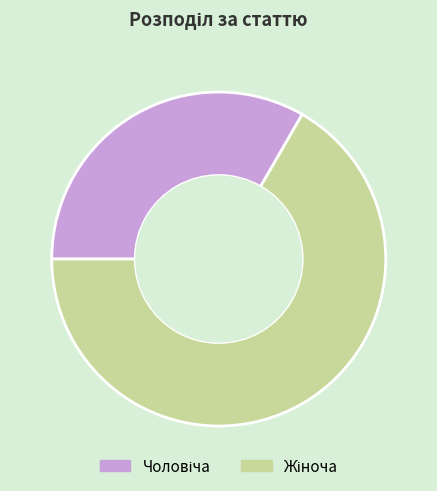

Is there any slice that represents more than half of the pie?

Yes